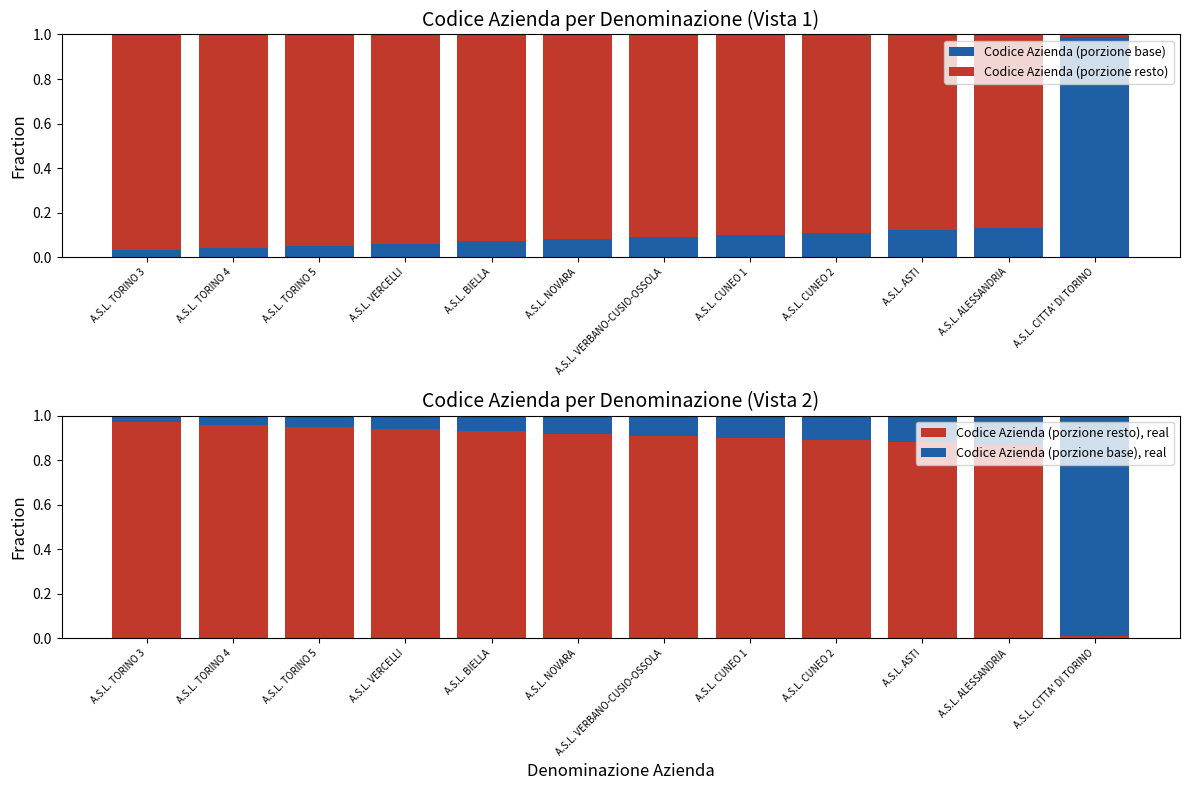

At how many categories does at least one series exceed 0?

12